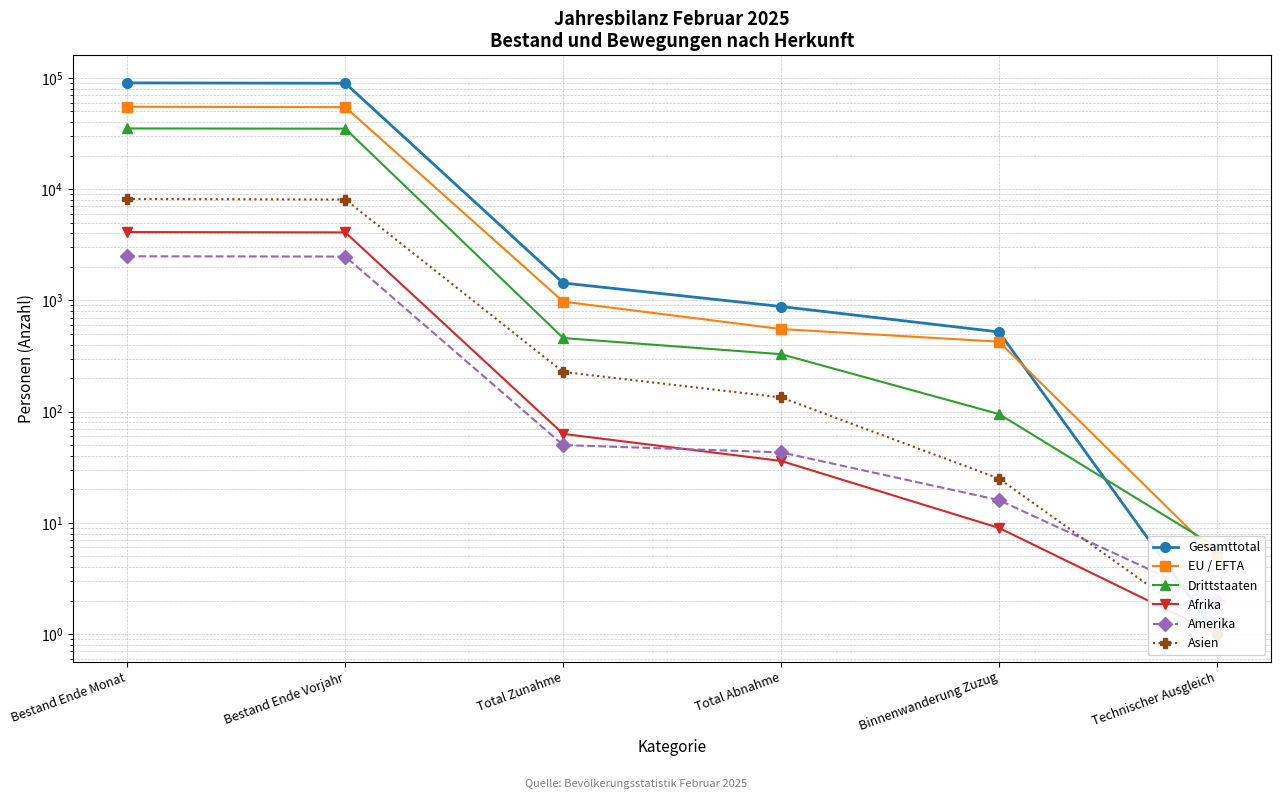

How many times do EU / EFTA and Gesamttotal cross each other?

1